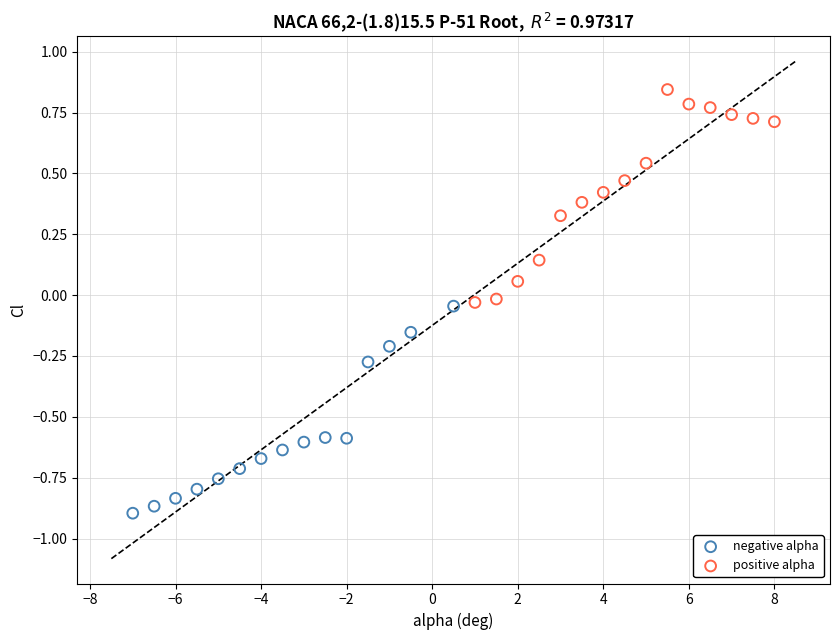

Which series contains the highest Y value?

positive alpha